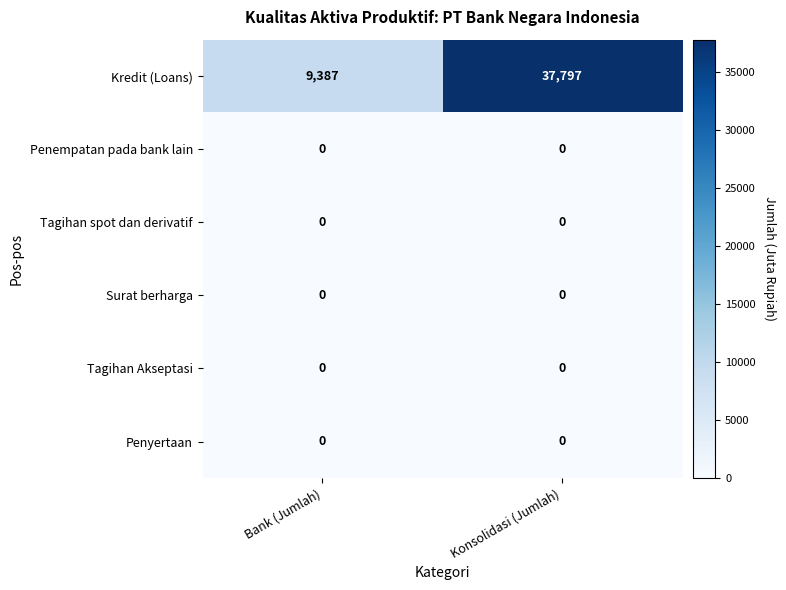

Which series changed the most between Bank (Jumlah) and Konsolidasi (Jumlah)?

Kredit (Loans)